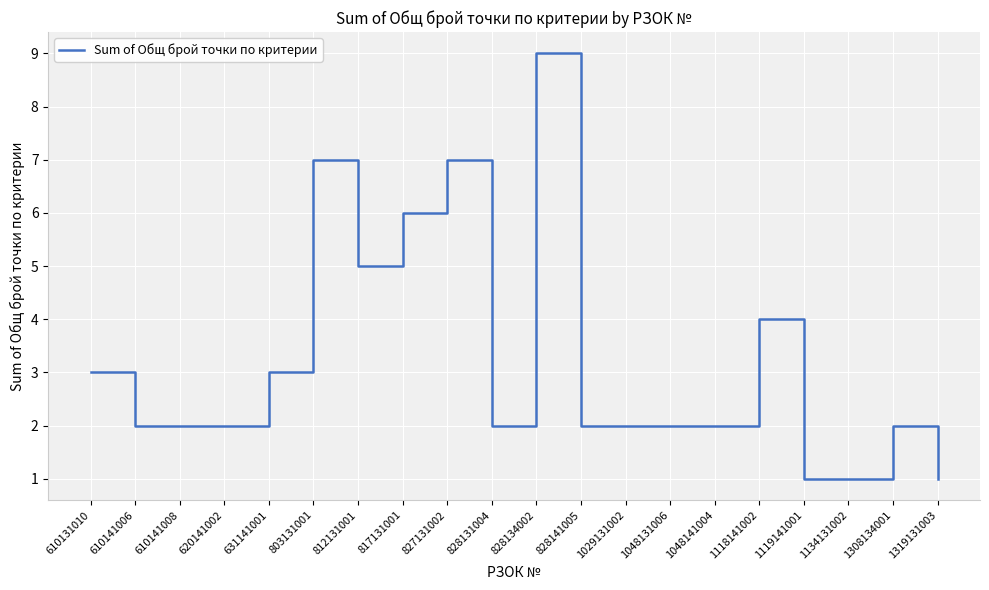

The value at 1048131006 is 2. True or false?

True